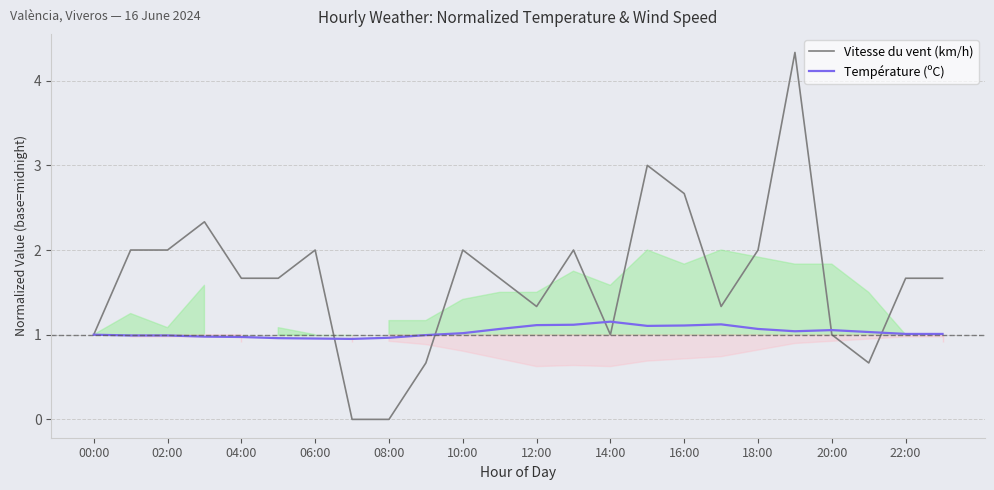

Reading left to right, transcribe all the data shown in this chart.

Vitesse du vent (km/h): 1.0	2.0	2.0	2.3	1.7	1.7	2.0	0.0	0.0	0.7	2.0	1.7	1.3	2.0	1.0	3.0	2.7	1.3	2.0	4.3	1.0	0.7	1.7	1.7
Température (ºC): 1.0	1.0	1.0	1.0	1.0	1.0	1.0	1.0	1.0	1.0	1.0	1.1	1.1	1.1	1.2	1.1	1.1	1.1	1.1	1.0	1.1	1.0	1.0	1.0